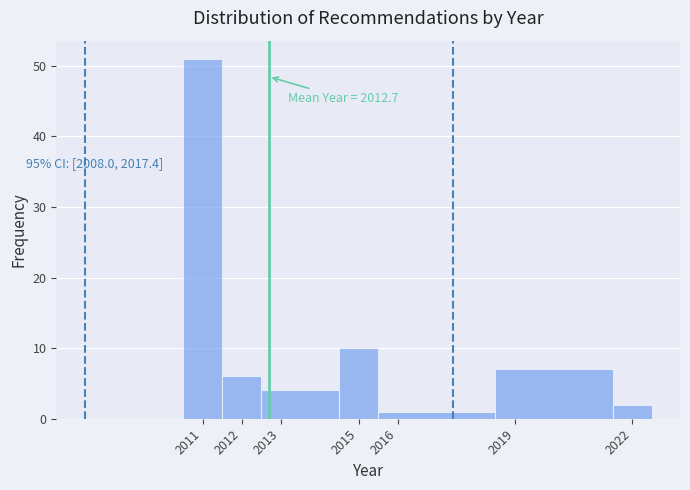

Over which range of the x-axis is the bar tallest?

2010.5 to 2011.5